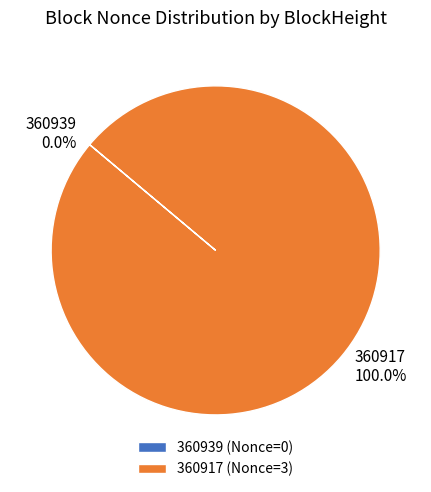

Which slice represents more than half of the pie?

360917